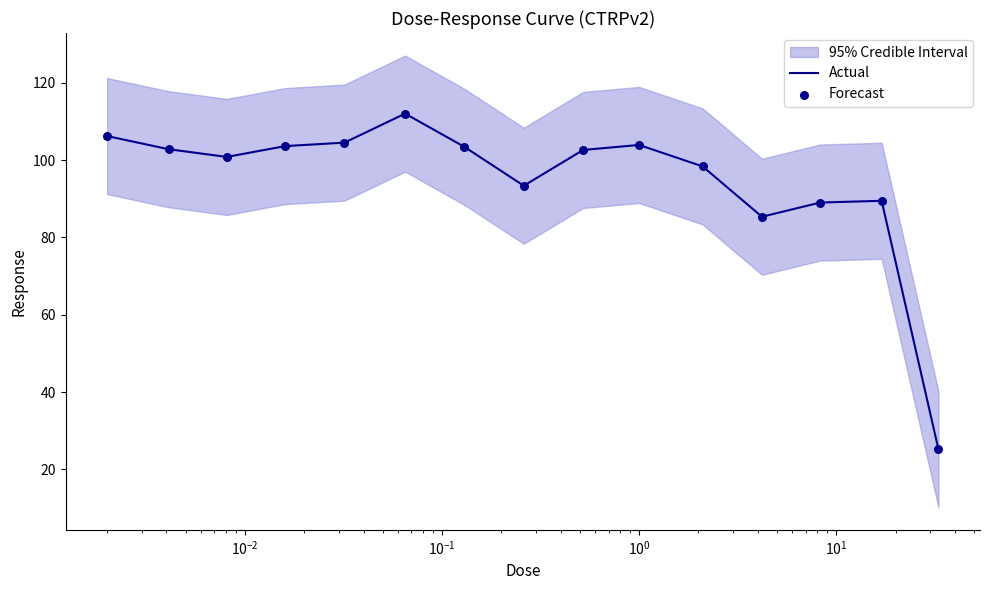

Which series has the largest total across all categories?

Actual